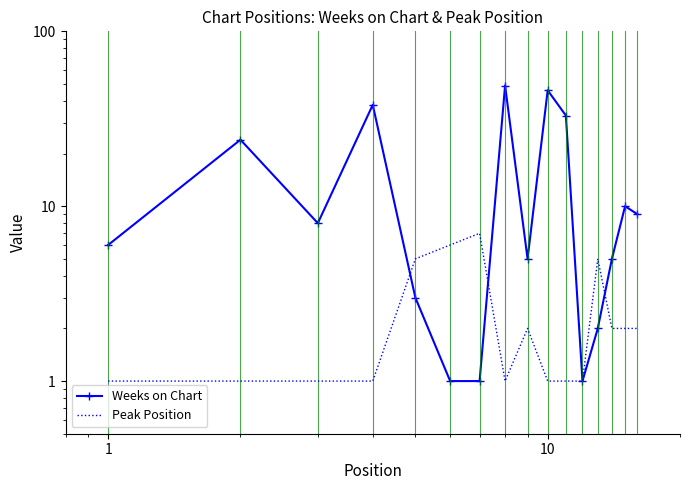

How many data points does each series have?

16